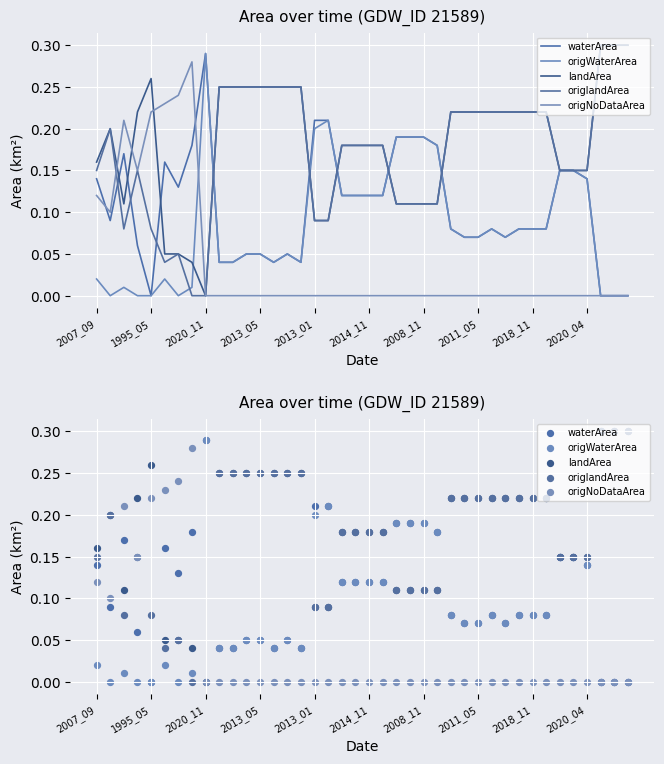

At which category is the sum across all series the highest?

11